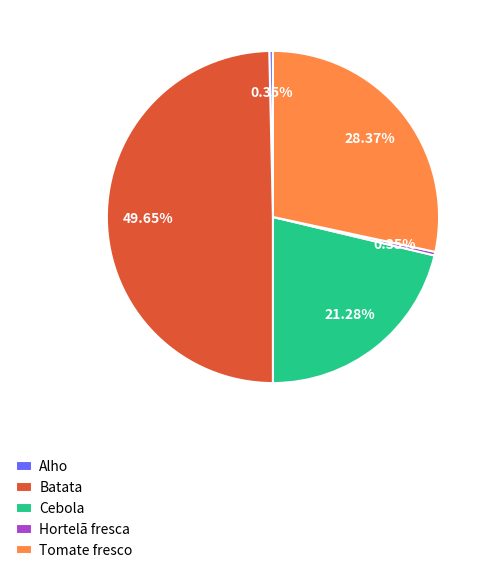

Does Cebola account for over 50% of the chart?

No